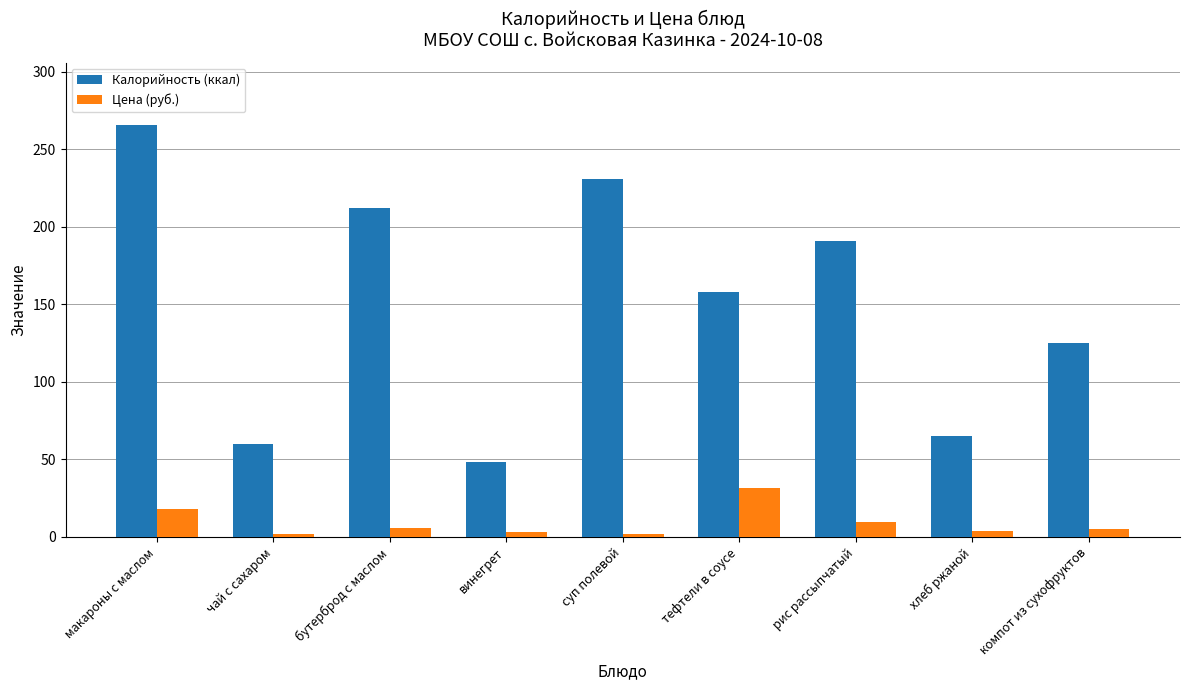

What are all the series names shown in the legend?

Калорийность (ккал), Цена (руб.)